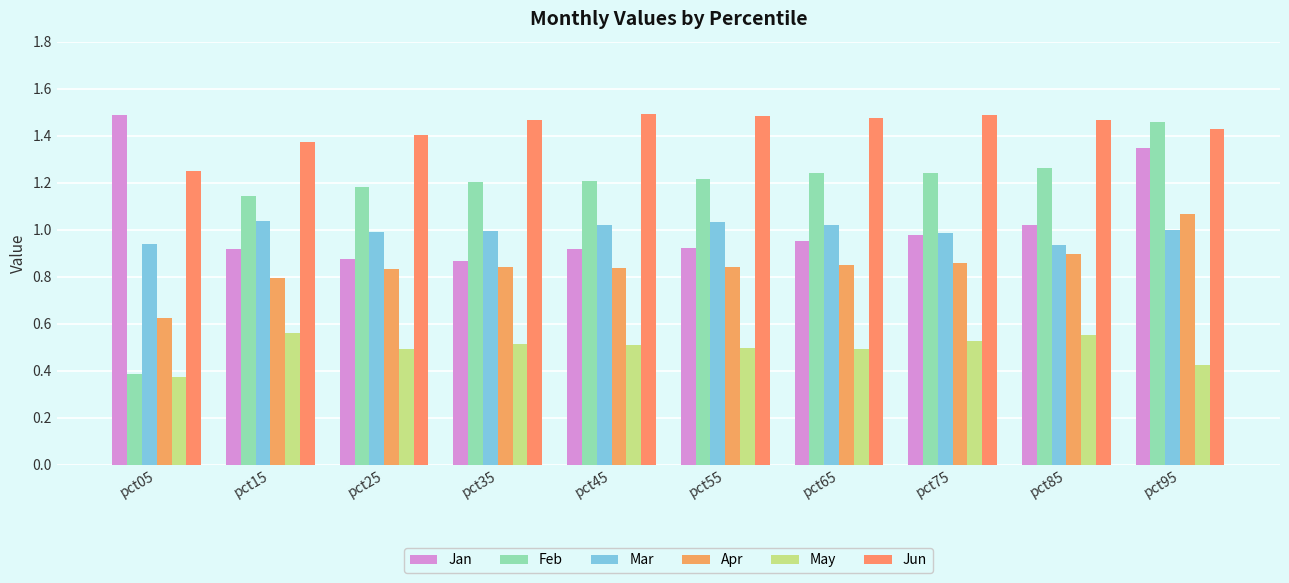

What is the approximate value of Mar at pct05?

0.9